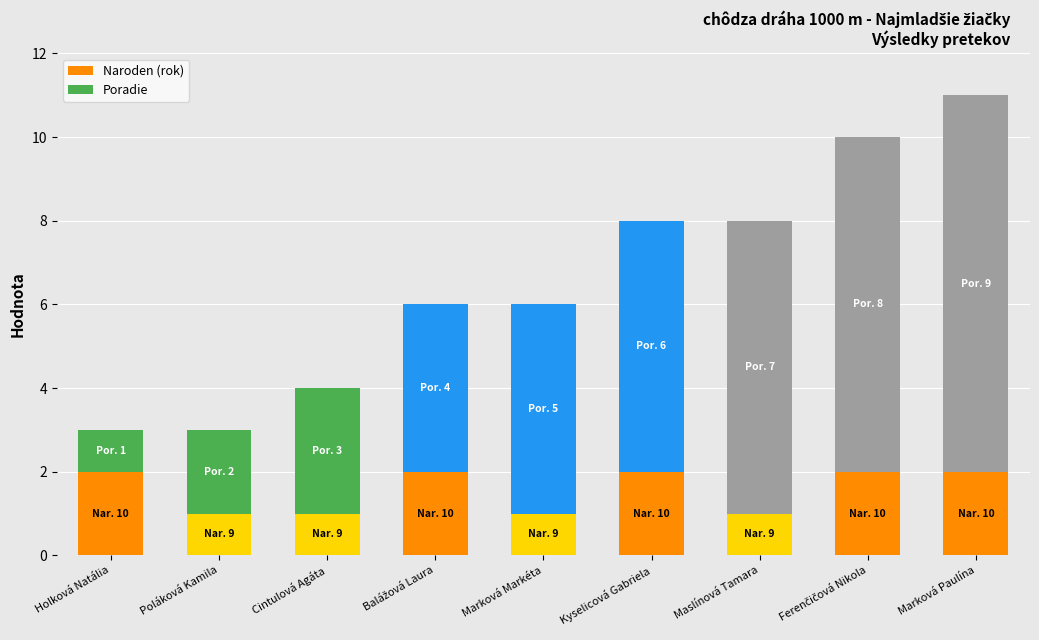

What is the sum of the Naroden (rok) values at Kyselicová Gabriela and Maslínová Tamara?

3